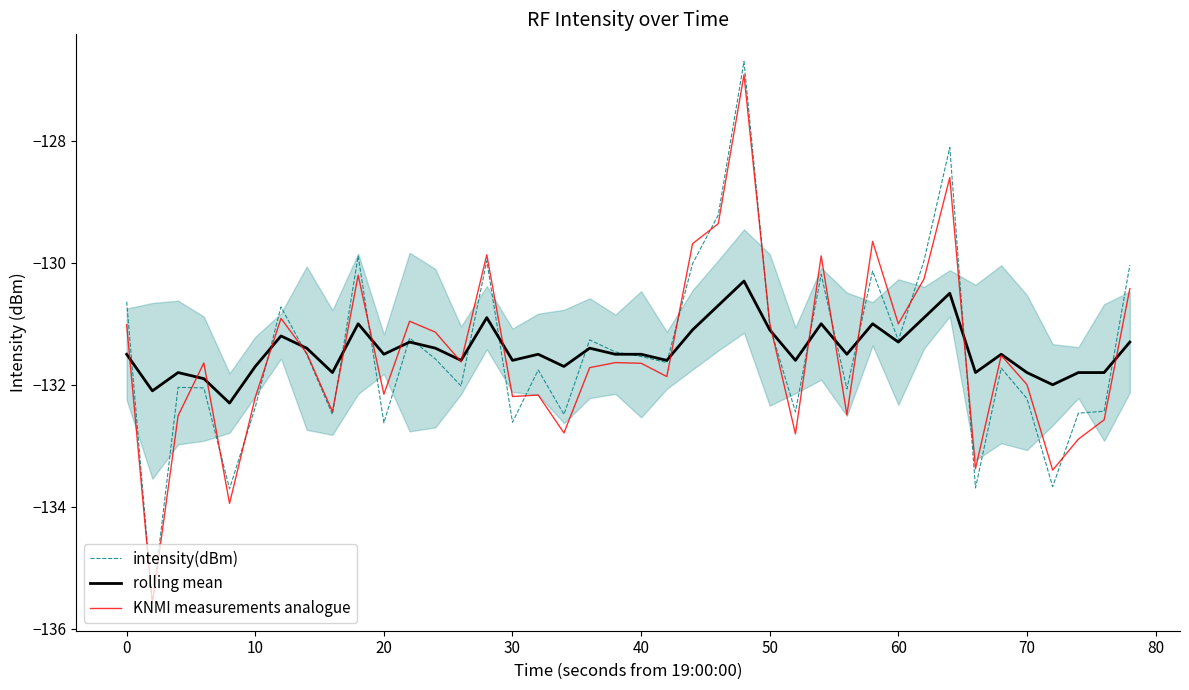

What value does the KNMI measurements analogue series have at 40?

-131.6